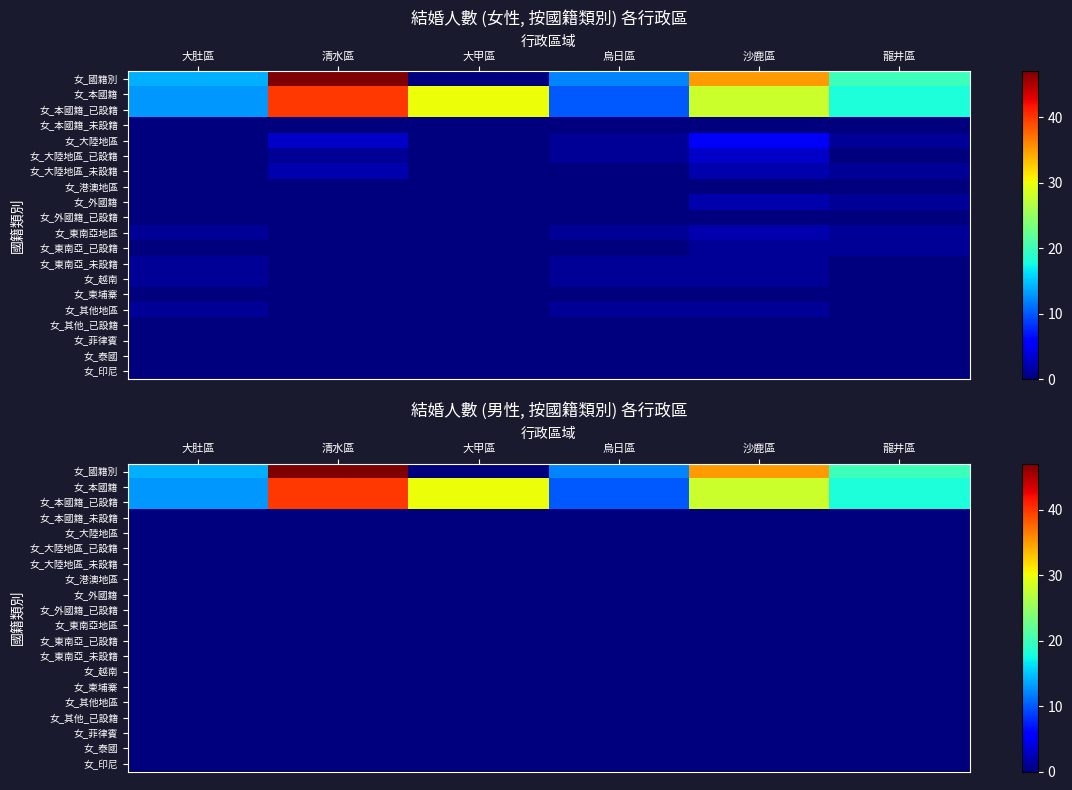

Which category has the highest value in the 女_國籍別 series?

清水區